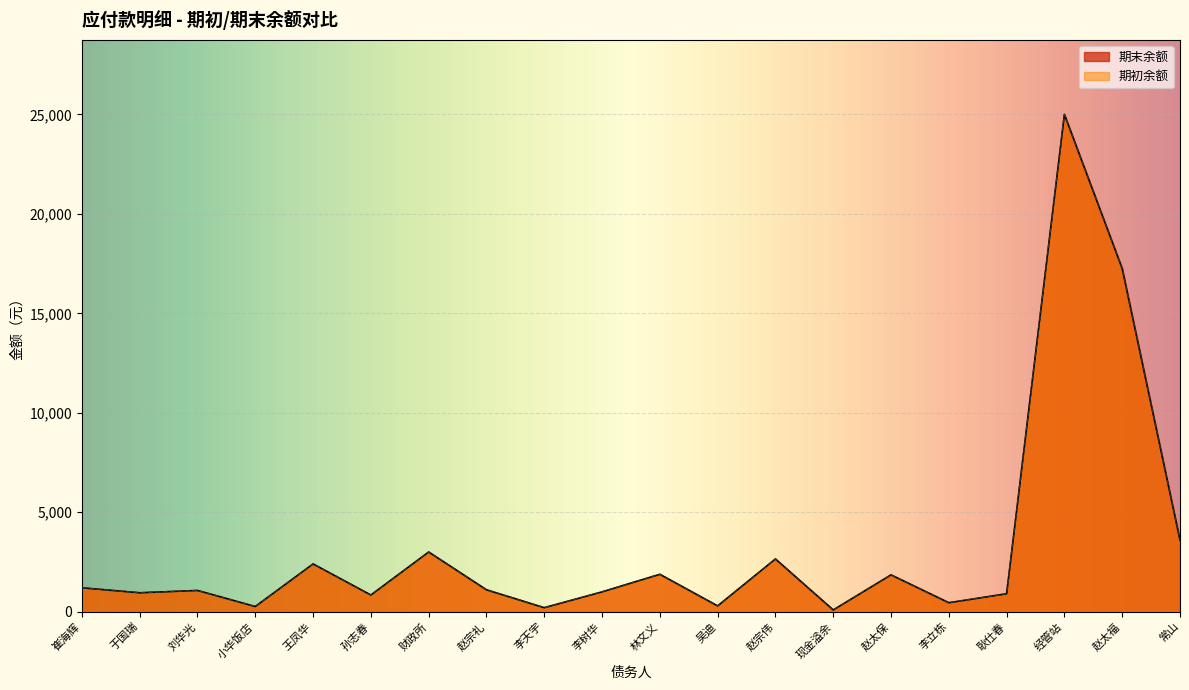

Reading left to right, list all the values displayed in this chart.

期末余额: 崔海辉=1200.0	于国瑞=950.0	刘华光=1066.0	小华饭店=259.0	王凤华=2400.0	孙志春=837.0	财政所=3000.0	赵宗礼=1100.0	李天宇=200.0	李树华=996.0	林文义=1879.0	吴迪=290.0	赵宗伟=2650.0	现金溢余=86.0	赵太保=1850.0	李立栋=450.0	耿仕春=900.0	经管站=25000.0	赵太福=17250.0	常山=3600.0
期初余额: 崔海辉=1200.0	于国瑞=950.0	刘华光=1066.0	小华饭店=259.0	王凤华=2400.0	孙志春=837.0	财政所=3000.0	赵宗礼=1100.0	李天宇=200.0	李树华=996.0	林文义=1879.0	吴迪=290.0	赵宗伟=2650.0	现金溢余=86.0	赵太保=1850.0	李立栋=450.0	耿仕春=900.0	经管站=25000.0	赵太福=17250.0	常山=3600.0